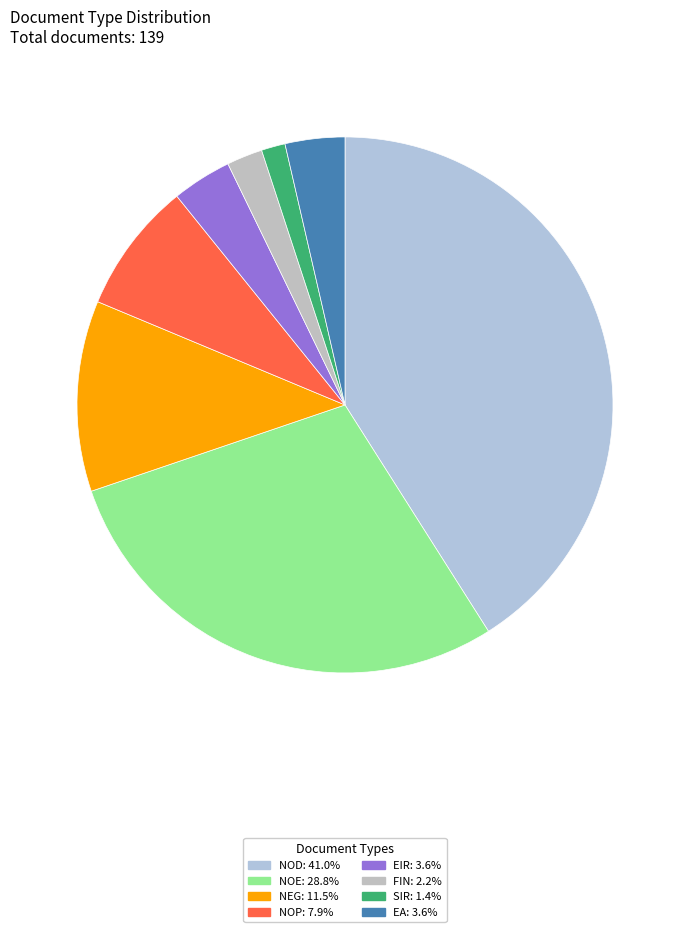

How many slices are in this pie chart?

8